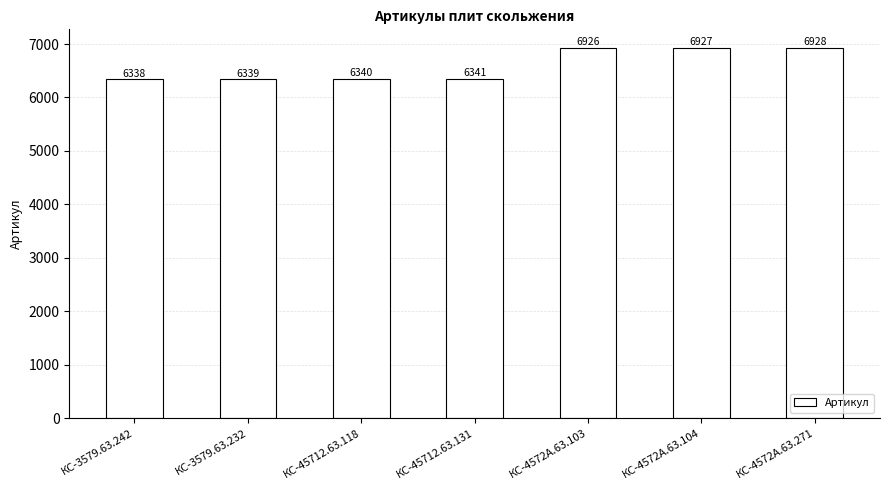

Reading left to right, list all the values displayed in this chart.

КС-3579.63.242=6338	КС-3579.63.232=6339	КС-45712.63.118=6340	КС-45712.63.131=6341	КС-4572А.63.103=6926	КС-4572А.63.104=6927	КС-4572А.63.271=6928